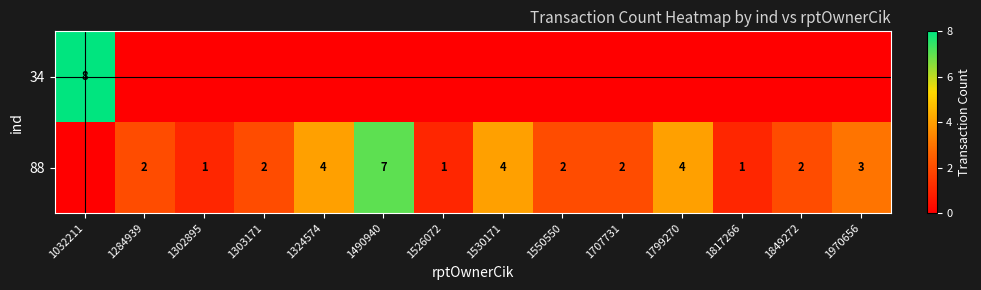

What is the greatest value displayed?

8